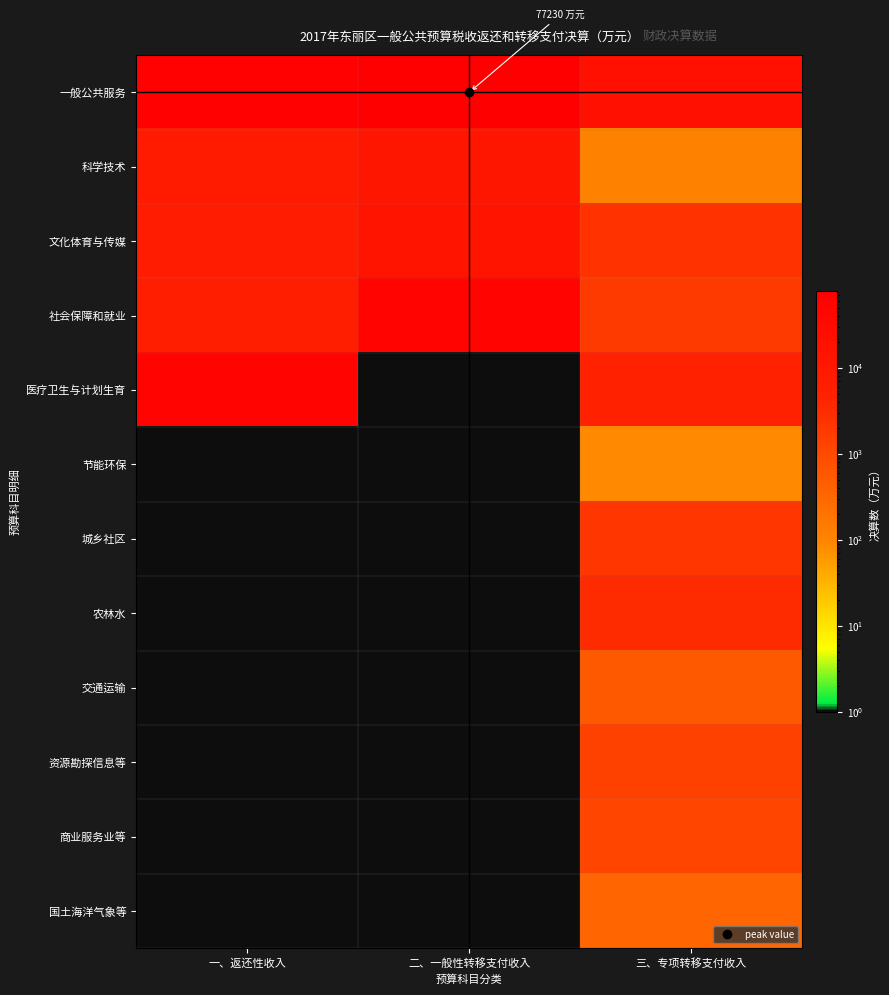

Which series has the largest total across all categories?

一般公共服务